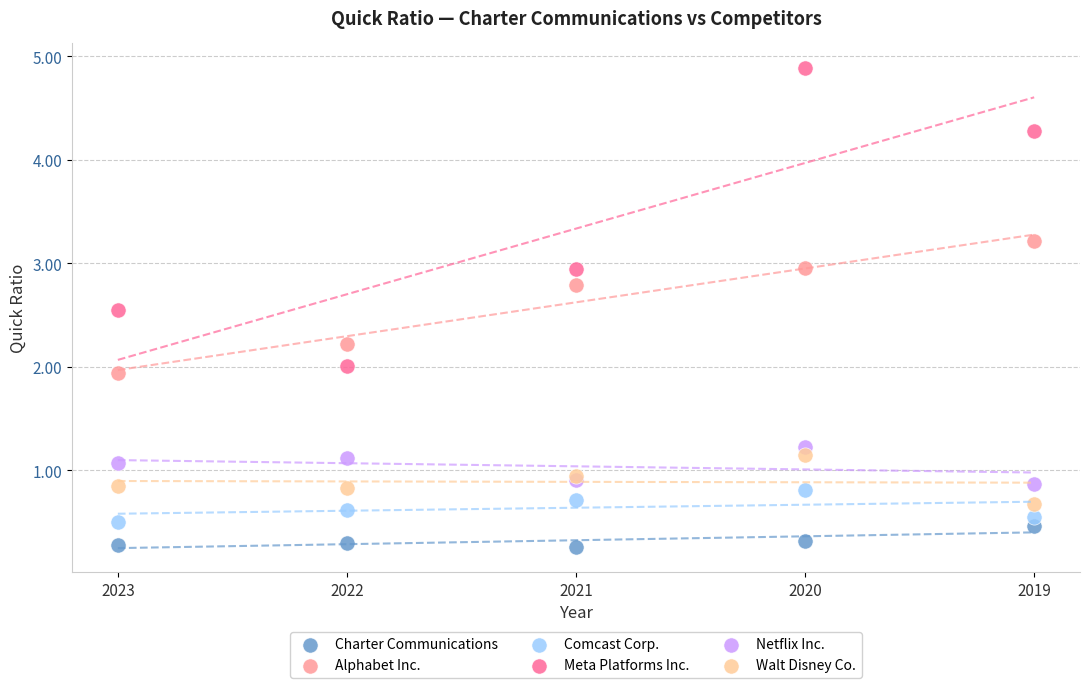

Which series reaches the maximum Y coordinate?

Meta Platforms Inc.